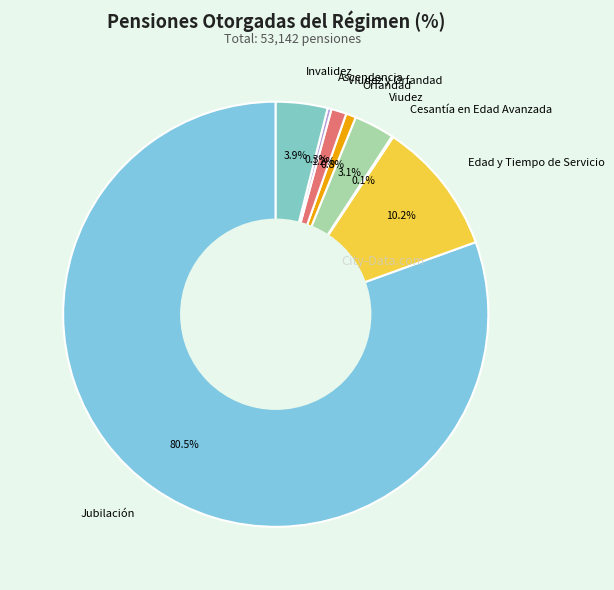

What is the majority slice?

Jubilación